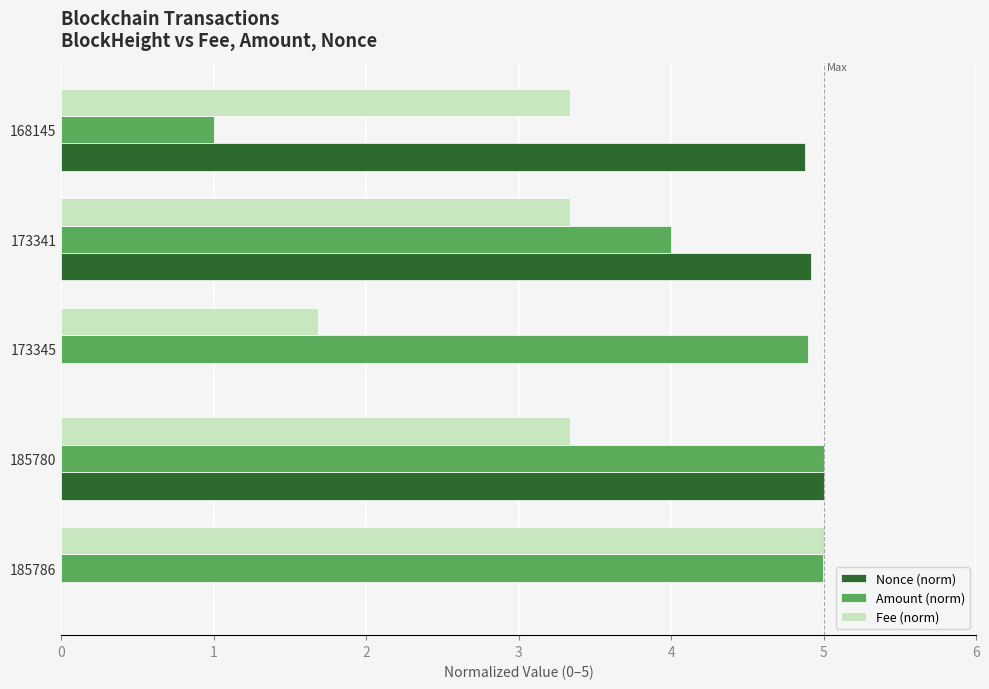

What is the greatest value displayed?

5.0